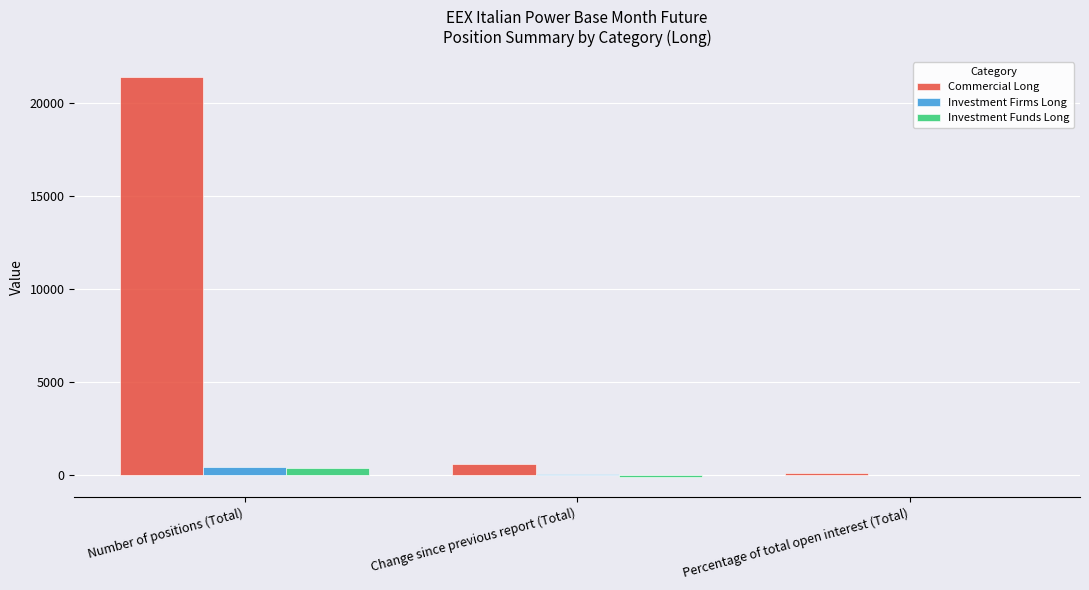

The Investment Firms Long series shows 77.0 at Change since previous report (Total). True or false?

True